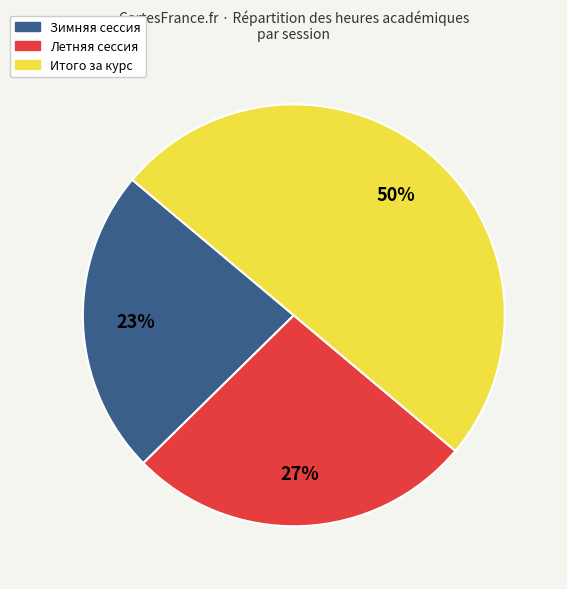

Which has a higher value, Итого за курс or Зимняя сессия?

Итого за курс